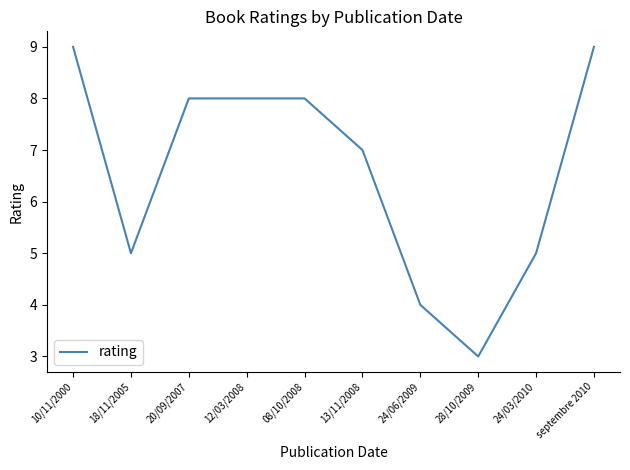

What is the difference between the maximum and minimum values?

6